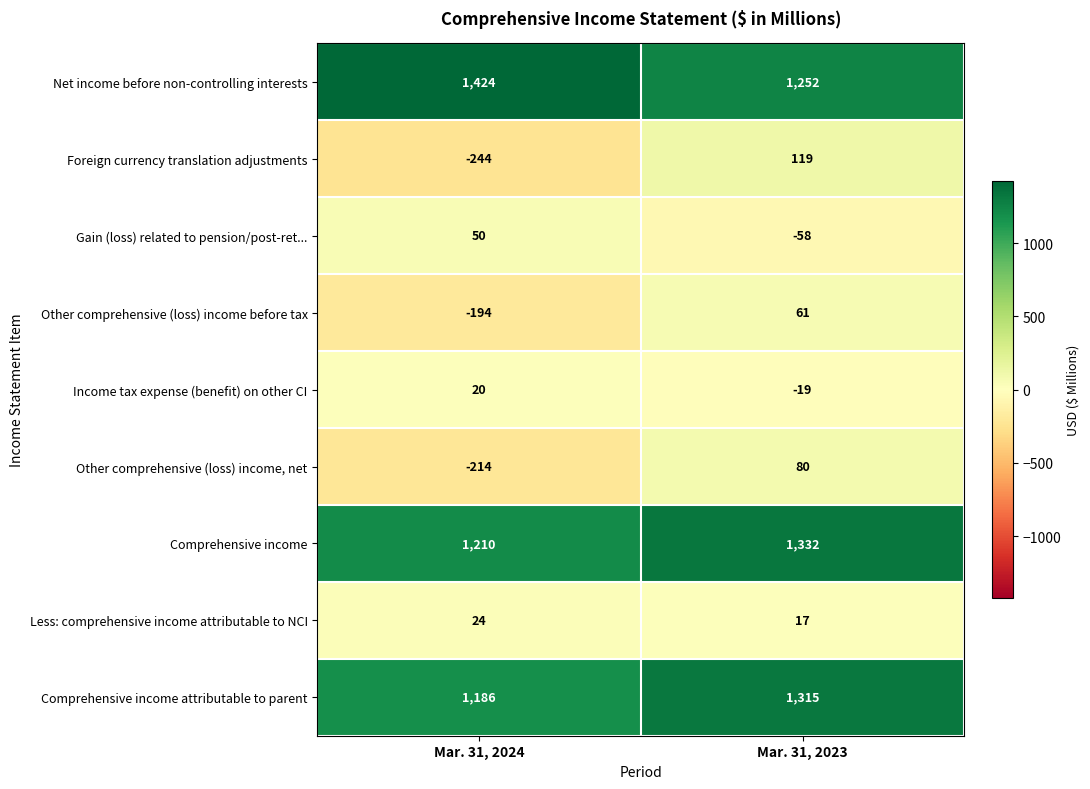

Between Mar. 31, 2024 and Mar. 31, 2023, which series saw the biggest shift?

Foreign currency translation adjustments